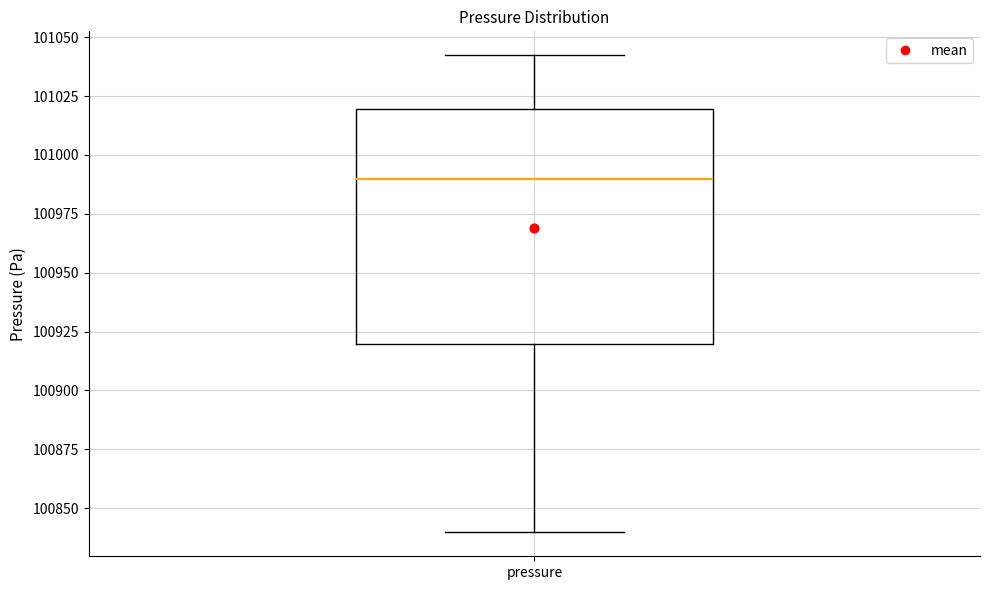

Transcribe this box plot: give where the median line is, the range the box spans, and where the two whiskers end, as read against the y-axis. The values are not printed on the chart, so give them approximately, as read against the axis.

median 100990, box 100920 to 101020, whiskers 100840 to 101040